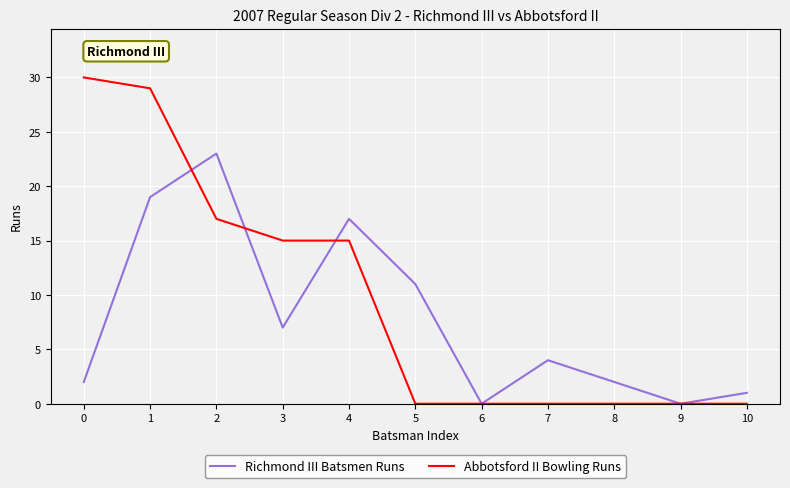

Reading left to right, what are all the values shown in this chart?

Richmond III Batsmen Runs: 2	19	23	7	17	11	0	4	2	0	1
Abbotsford II Bowling Runs: 30	29	17	15	15	0	0	0	0	0	0